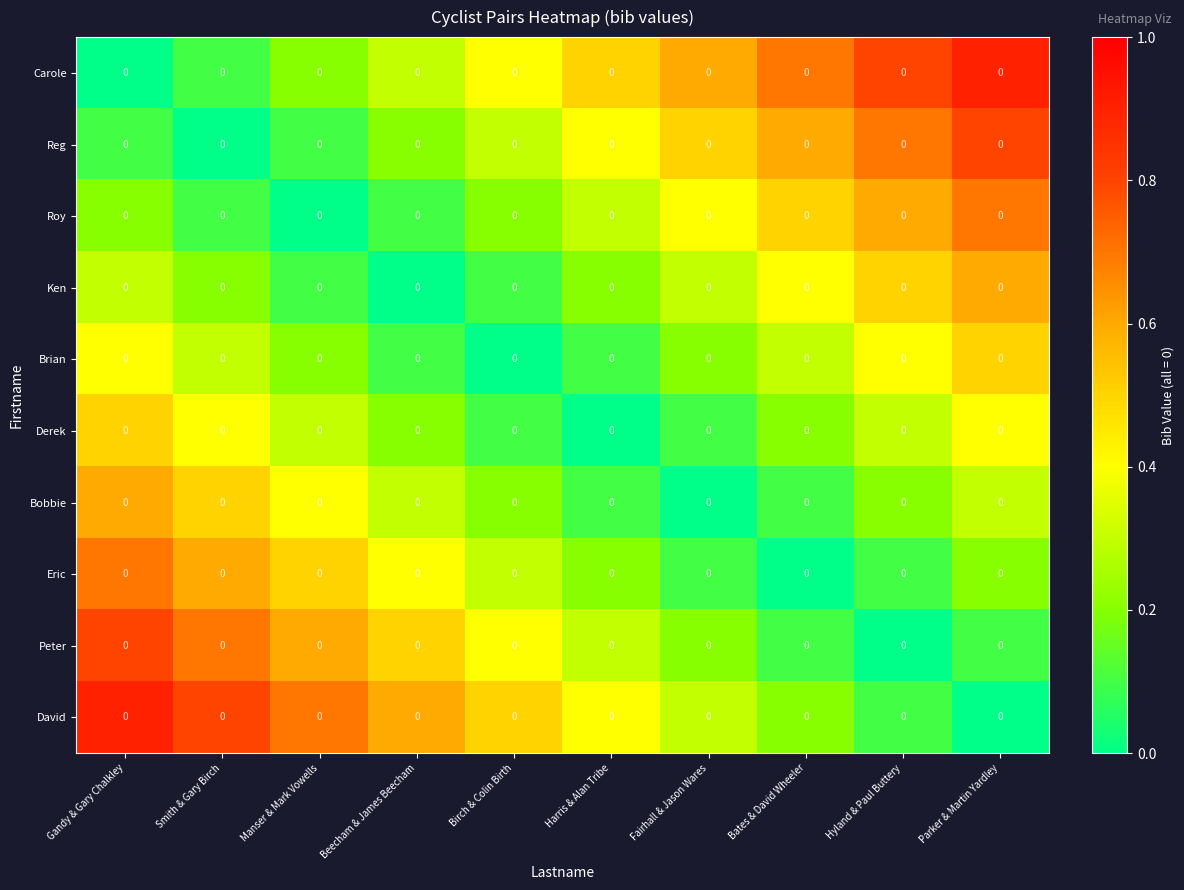

Count the Roy values in the range 0 to 1.

10